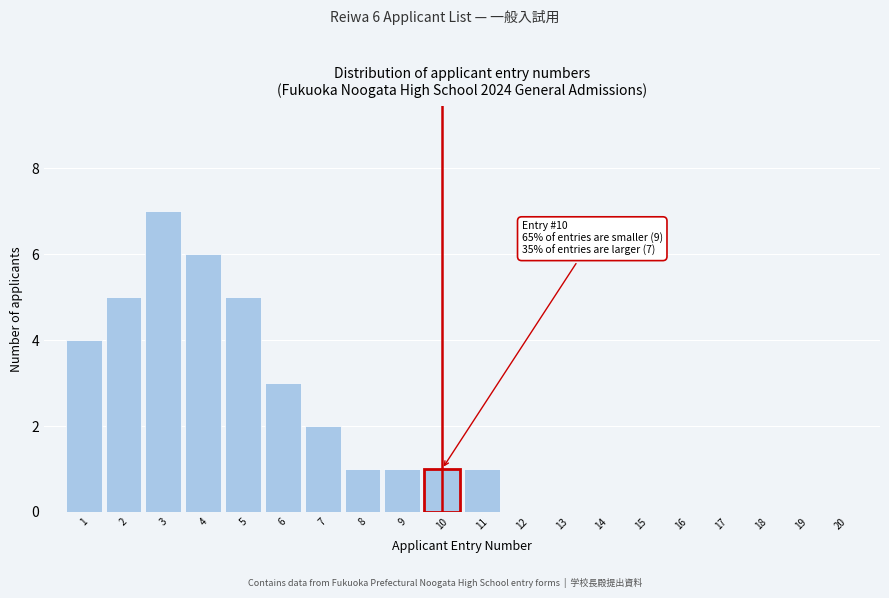

Reading left to right, transcribe all the data shown in this chart.

1=4	2=5	3=7	4=6	5=5	6=3	7=2	8=1	9=1	10=1	11=1	12=0	13=0	14=0	15=0	16=0	17=0	18=0	19=0	20=0